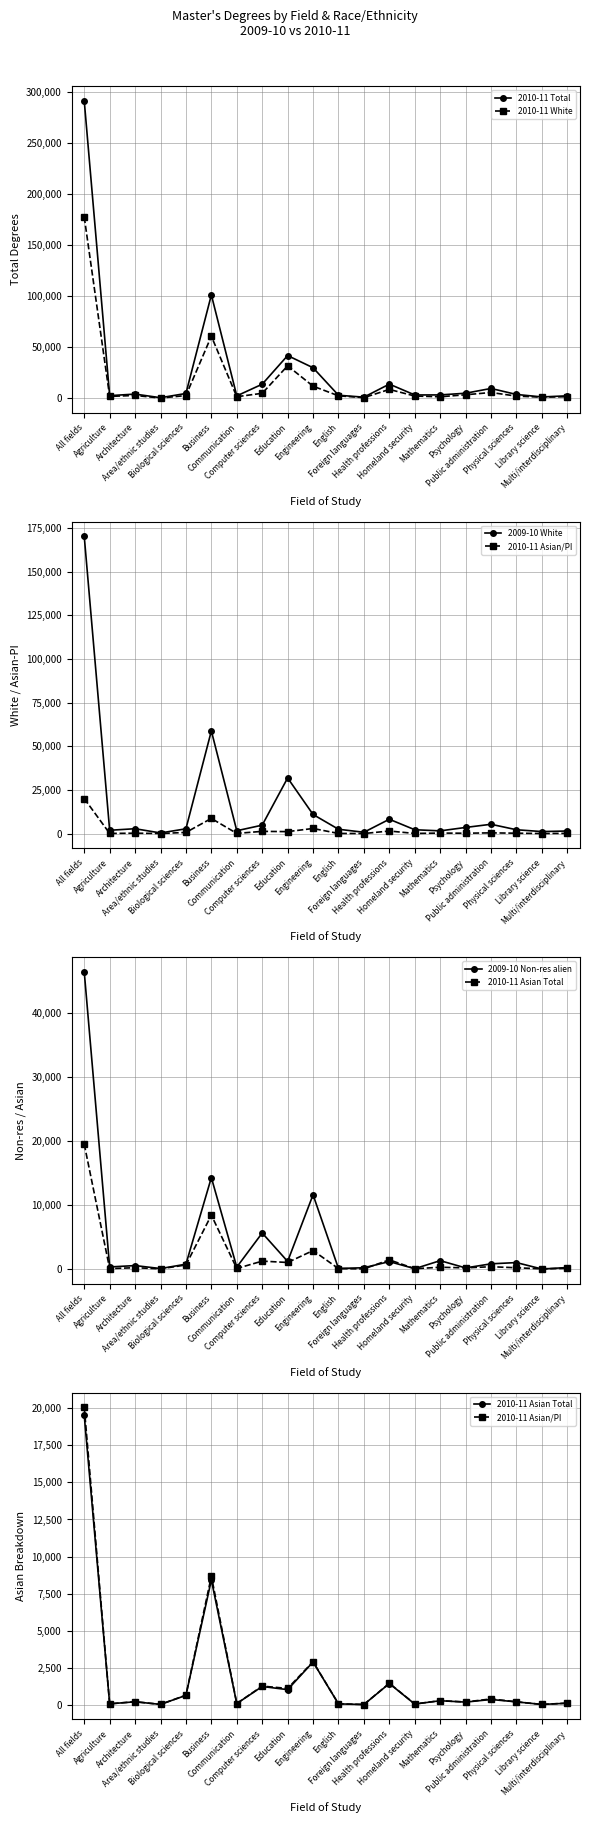

Reading left to right, transcribe all the data shown in this chart.

2010-11 Total: 291551	2750	4265	723	4871	101450	2520	13956	42022	30090	3137	1256	14041	3416	3453	5118	9793	3907	1483	2561
2010-11 White: 177780	1994	2926	420	2832	61000	1684	5042	31972	12024	2598	762	8855	2370	1642	3601	5826	2292	1257	1712
2009-10 White: 170203	1901	2789	361	2750	58801	1641	4828	31858	10952	2486	754	8217	2205	1564	3520	5334	2200	1156	1479
2010-11 Asian/PI: 20050	90	230	52	670	8676	109	1281	1125	2923	87	43	1472	80	300	214	418	224	47	136
2009-10 Non-res alien: 46399	346	560	95	775	14293	323	5645	1211	11609	110	221	1180	75	1329	195	834	1027	23	256
2010-11 Asian Total: 19508	88	226	50	658	8432	106	1256	1043	2905	85	42	1455	72	298	204	381	220	47	129